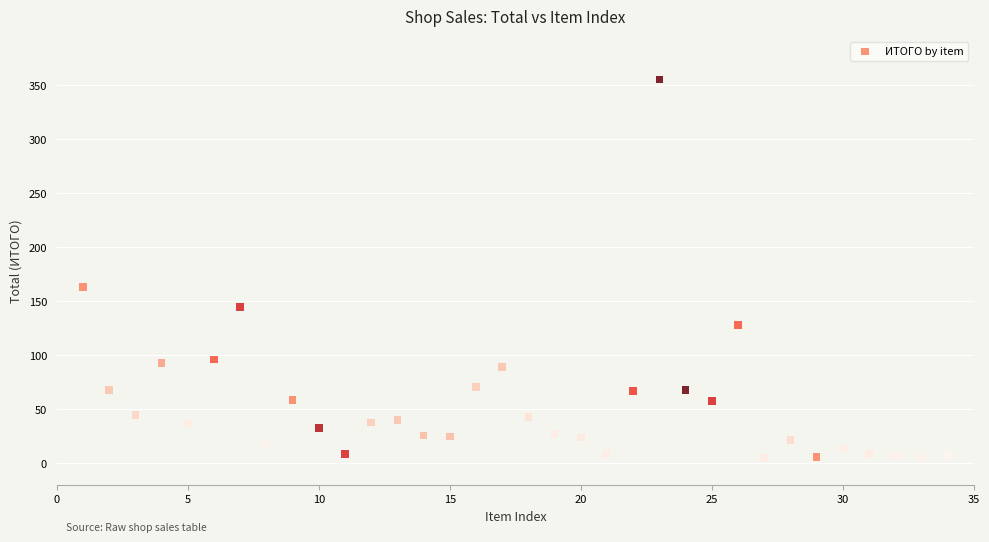

What is the range of X values (max minus min)?

33